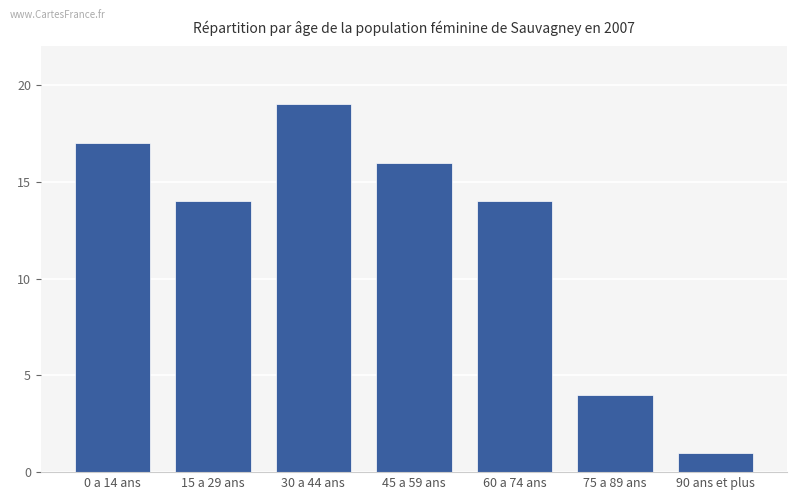

What is the difference between the maximum and minimum values?

18